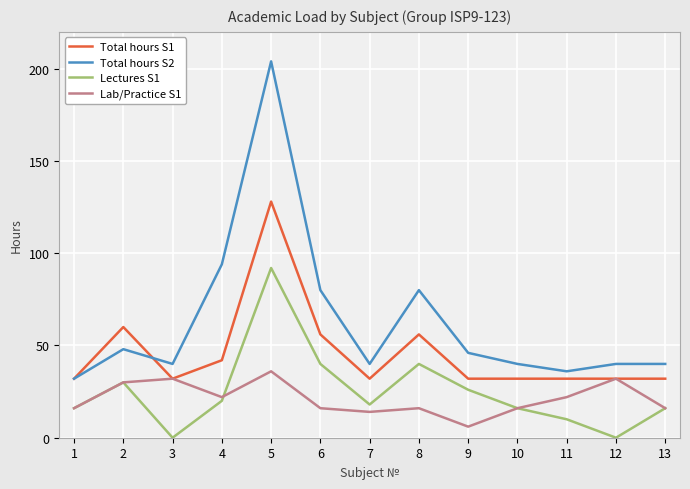

Reading right to left, extract all data points from this chart.

Total hours S1: 32	32	32	32	32	56	32	56	128	42	32	60	32
Total hours S2: 40	40	36	40	46	80	40	80	204	94	40	48	32
Lectures S1: 16	0	10	16	26	40	18	40	92	20	0	30	16
Lab/Practice S1: 16	32	22	16	6	16	14	16	36	22	32	30	16